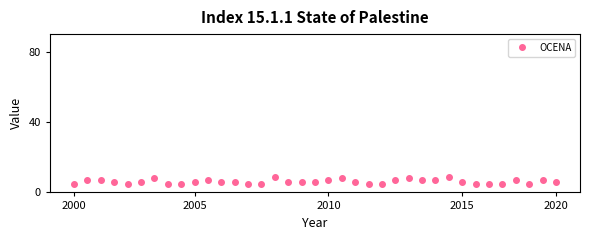

What is the smallest value displayed?

5